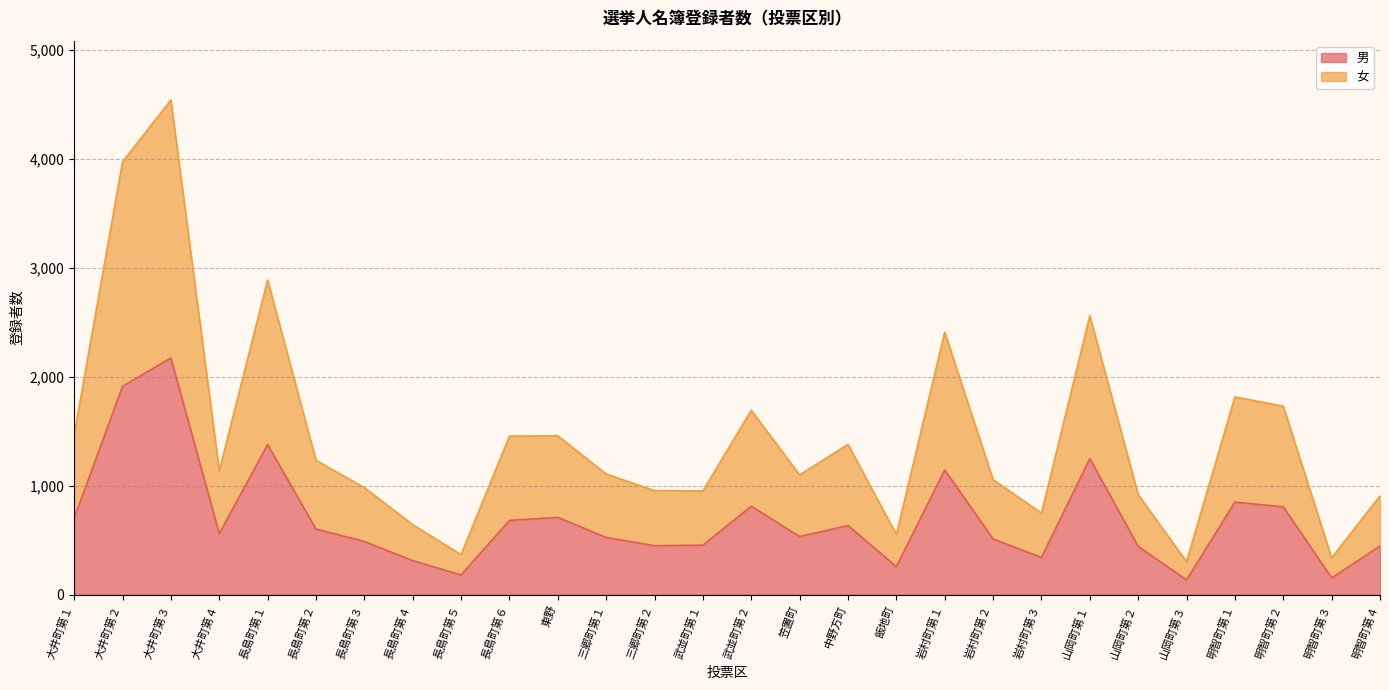

At which category is the sum across all series the highest?

大井町第３